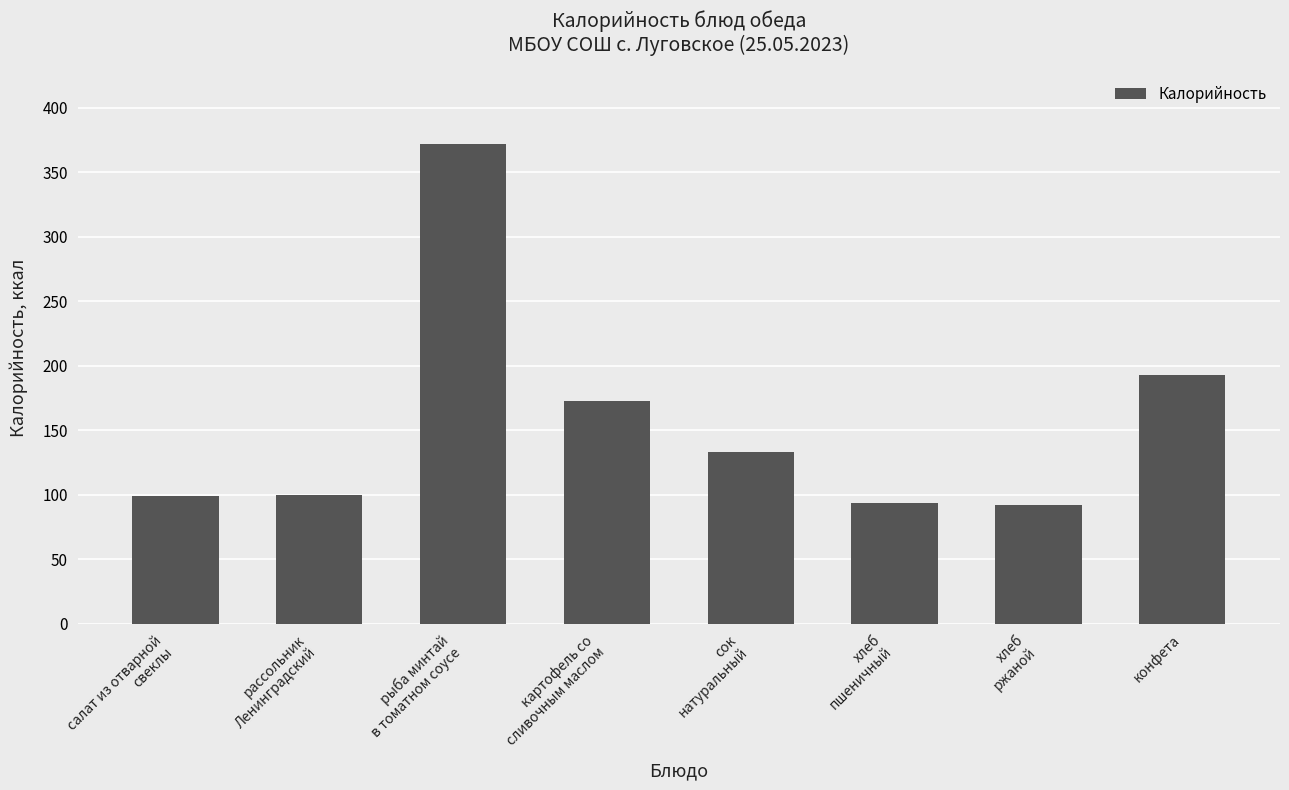

What position from the left is хлеб
ржаной?

7